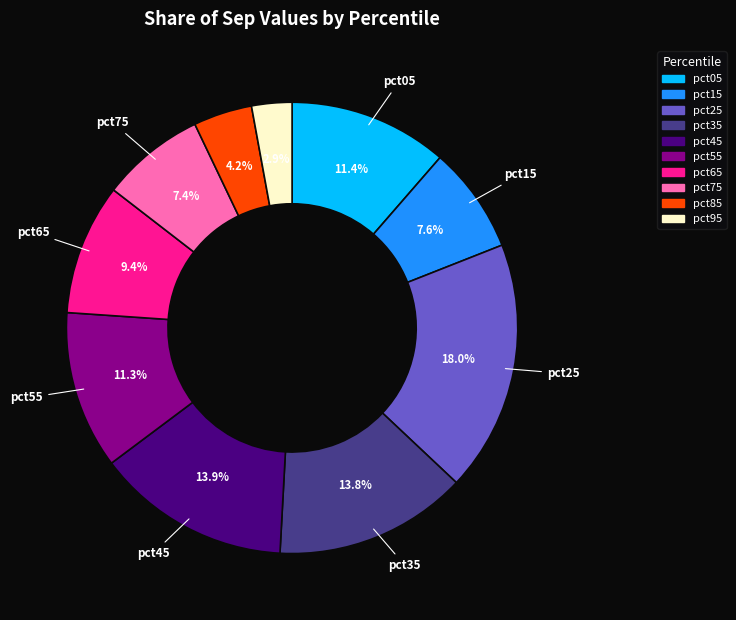

Is pct75 the majority of the pie?

No